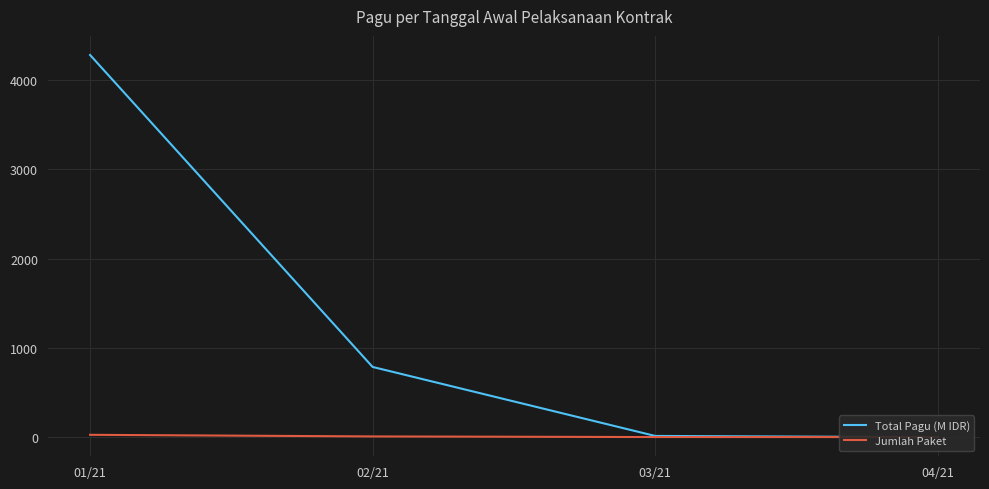

True or false: Total Pagu (M IDR) has a value of 2739.1 at 01/21.

False